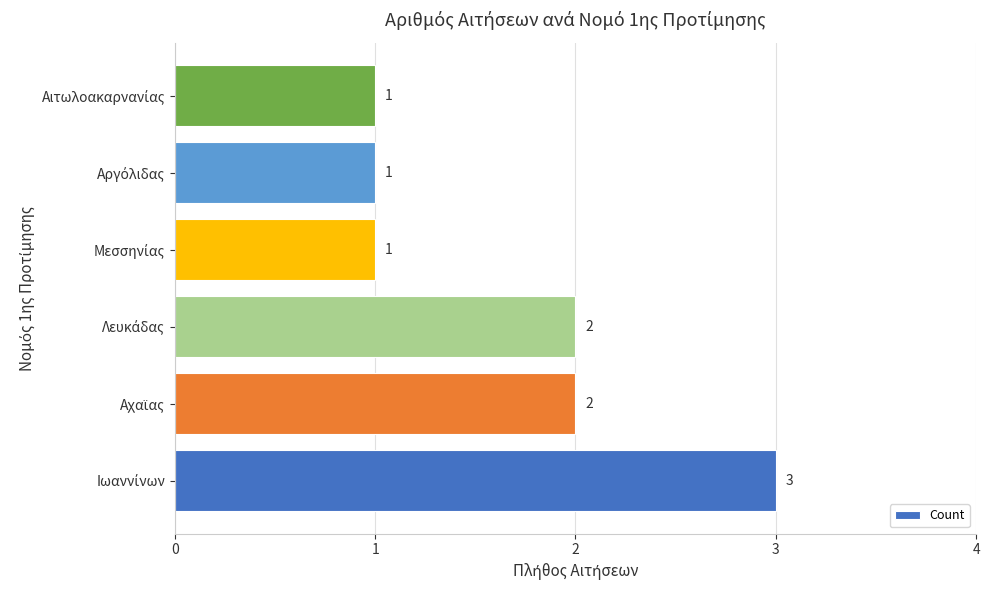

How many values are between 1 and 2?

5